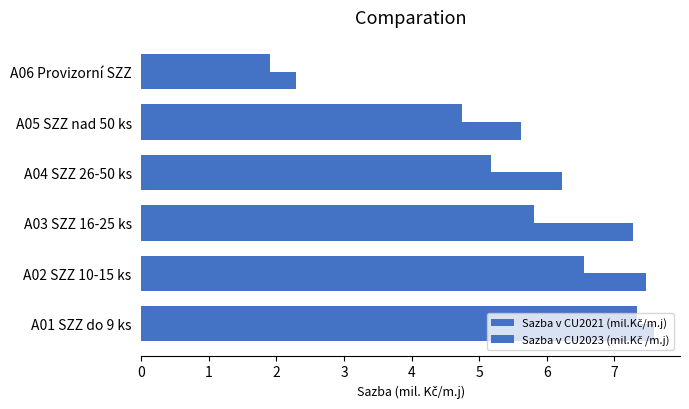

How many series are shown in this chart?

2